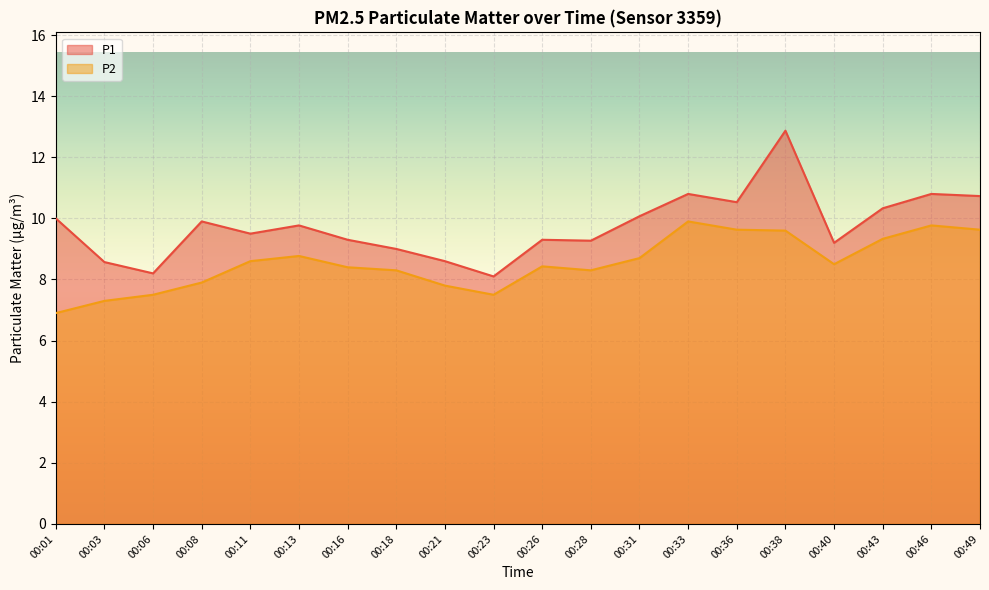

What is the value of the P2 point at the 2nd from the left?

7.3